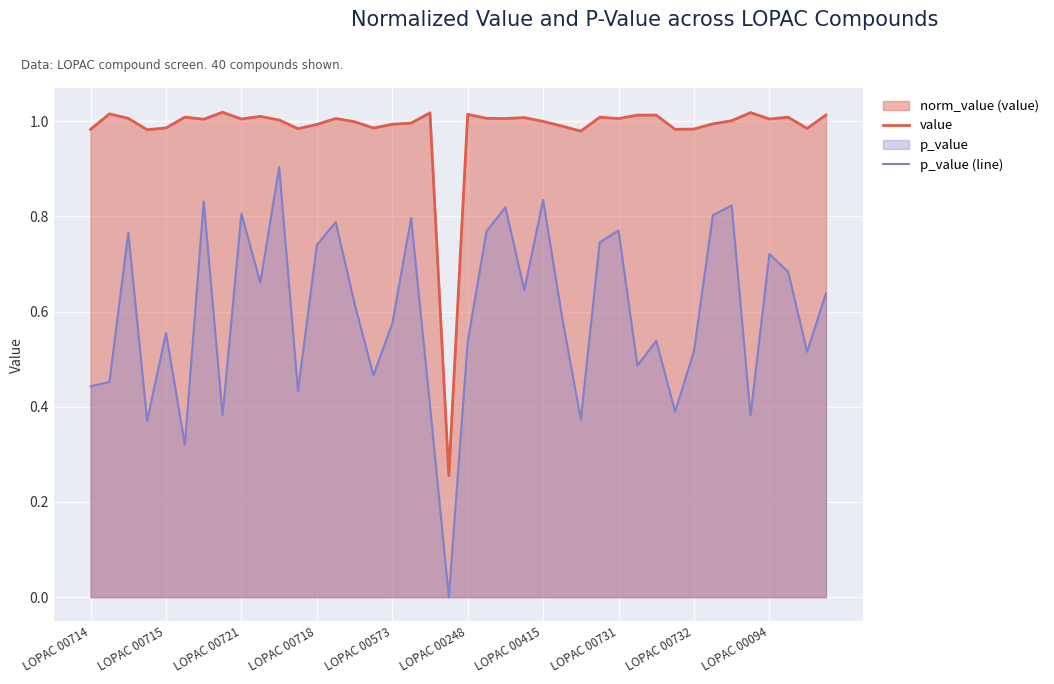

True or false: p_value (line) has more than 1 points higher than both neighbors.

True